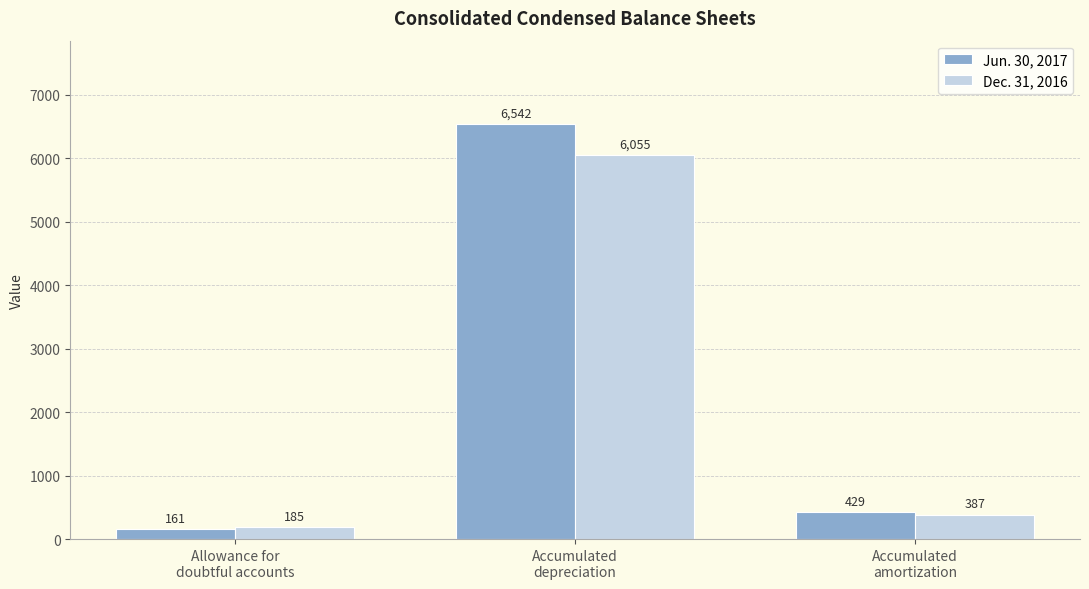

Read the Dec. 31, 2016 value at Allowance for
doubtful accounts, to the nearest 100.

200